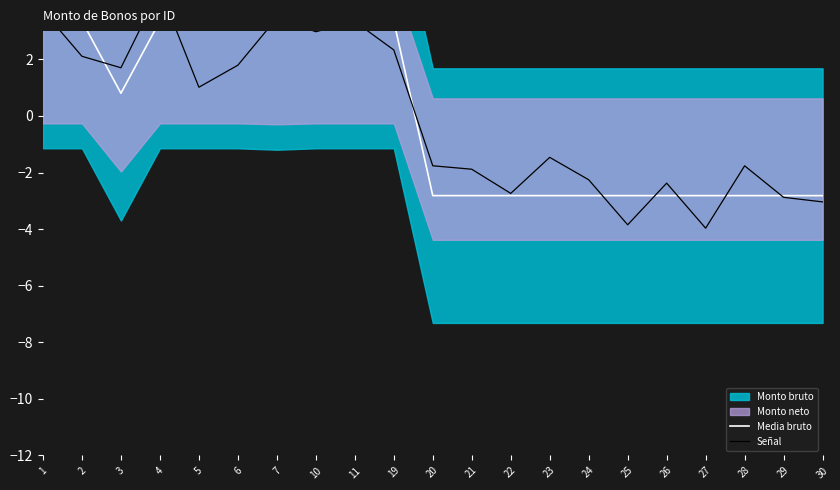

At which category is the sum across all series the highest?

4